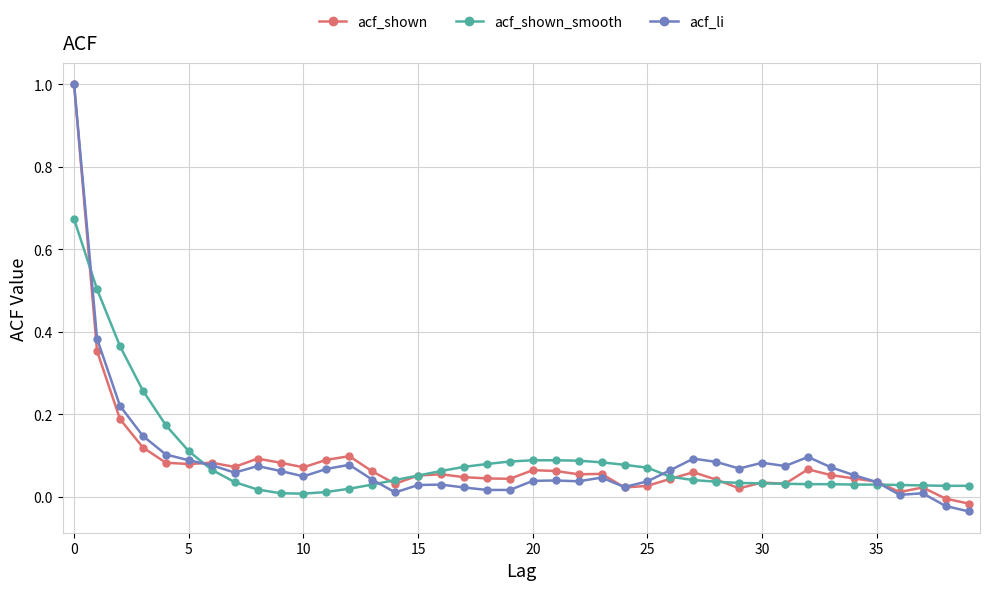

Which series has the largest range (max minus min)?

acf_li